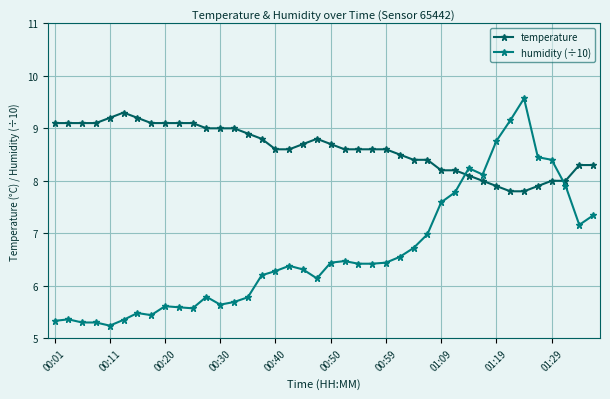

What is the lowest value of the humidity (÷10) series?

5.2